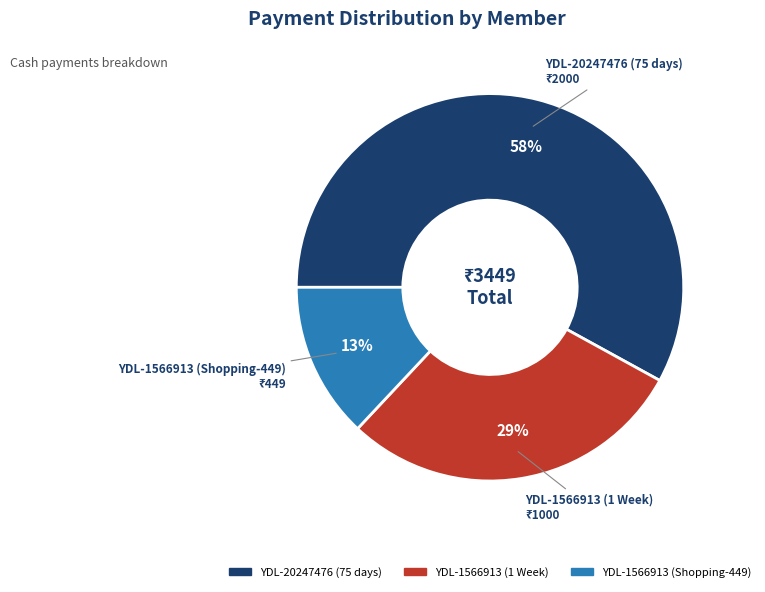

How many slices are in this pie chart?

3